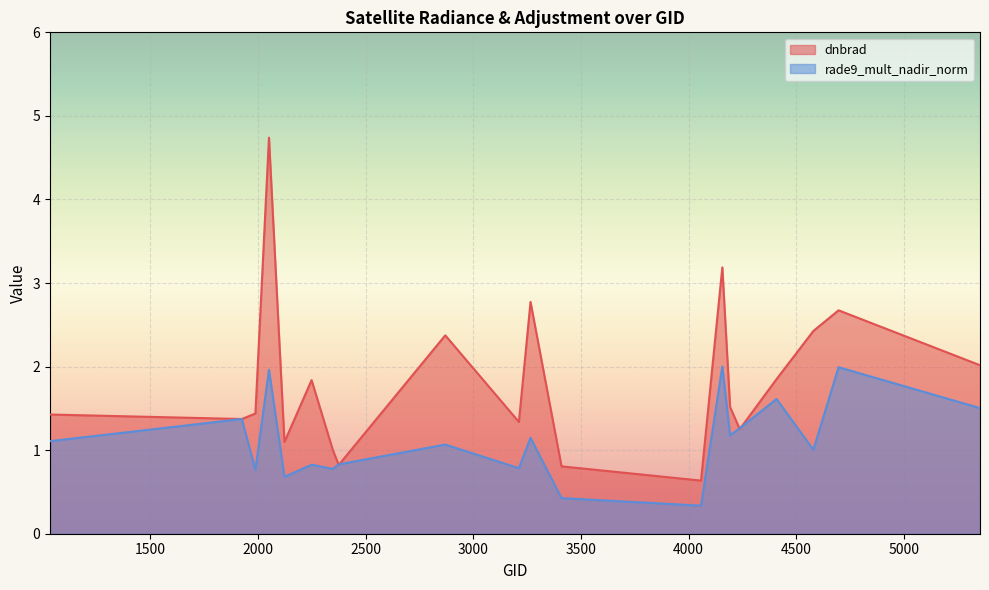

How many lines are shown in the chart?

2